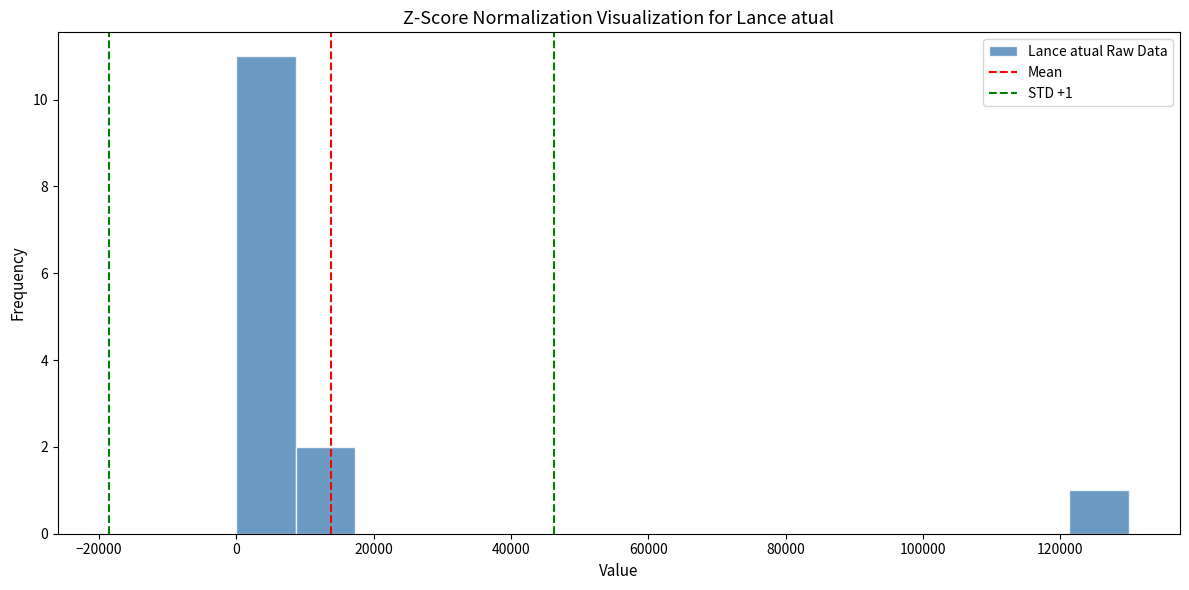

Which range on the x-axis has the tallest bar?

0 to 8000